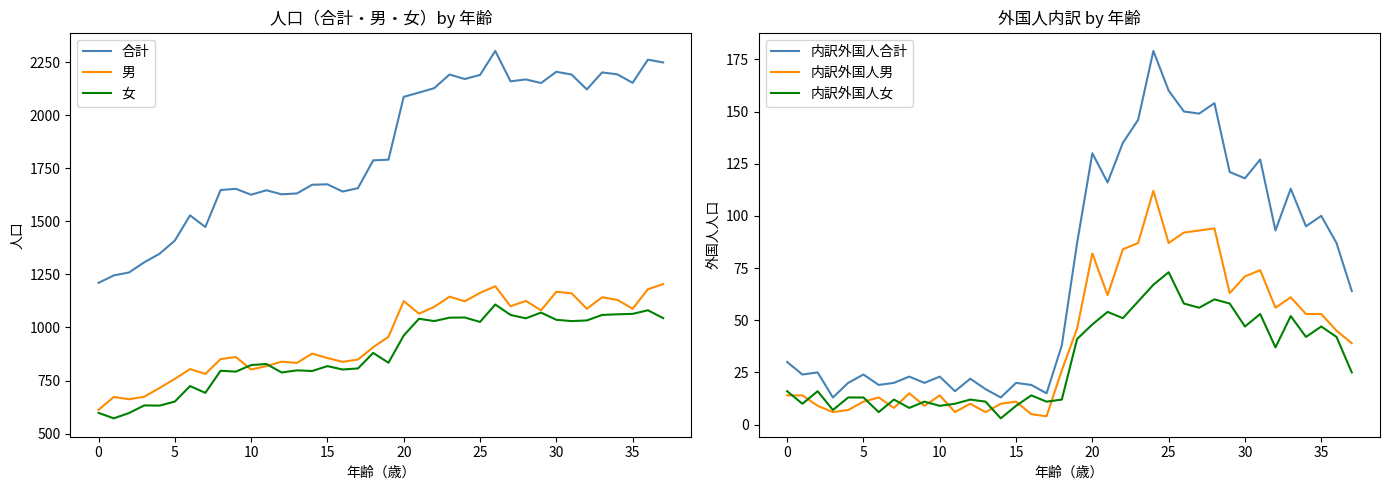

True or false: 内訳外国人女 and 男 intersect in this chart.

False